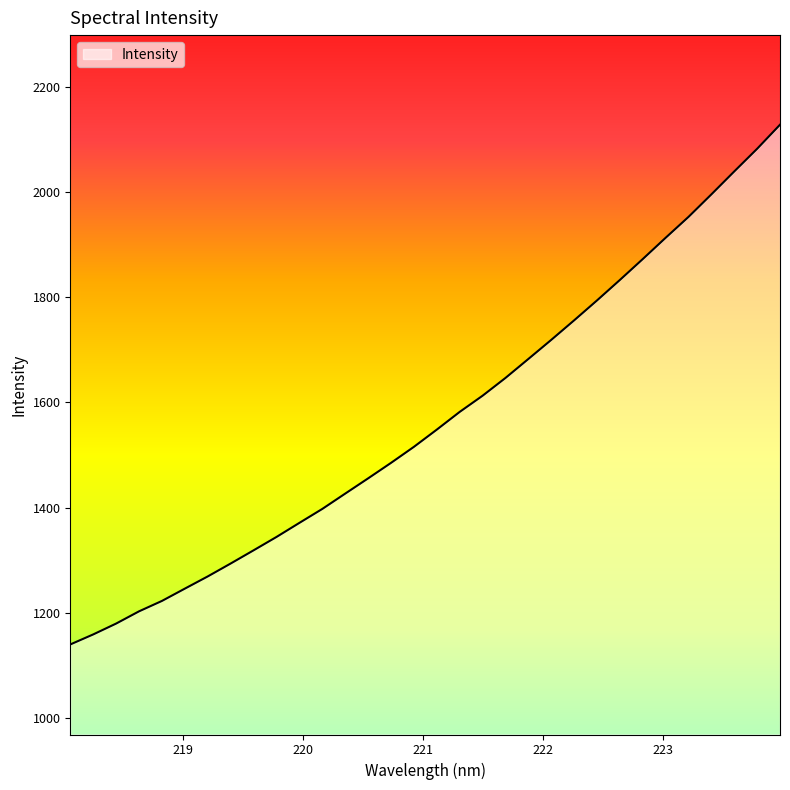

What is the greatest value displayed?

2127.6